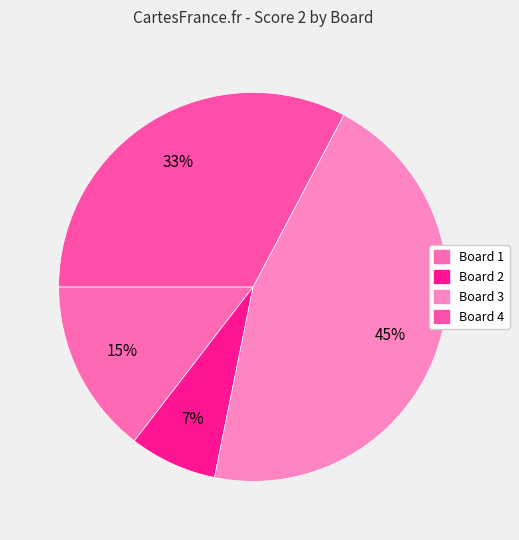

Is it true that Board 3 is 35% of the pie?

False